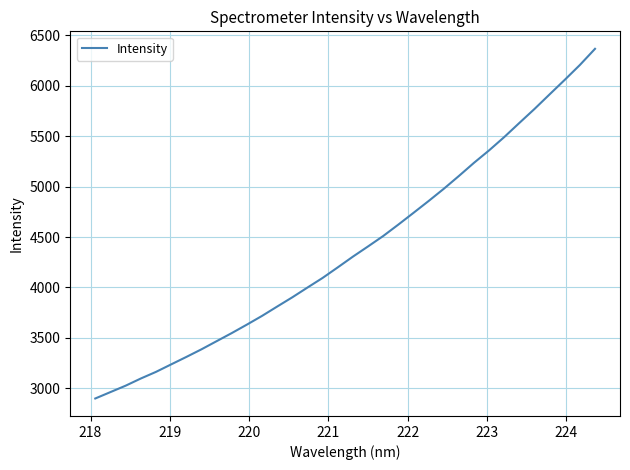

What is the minimum value shown in the chart?

2898.8